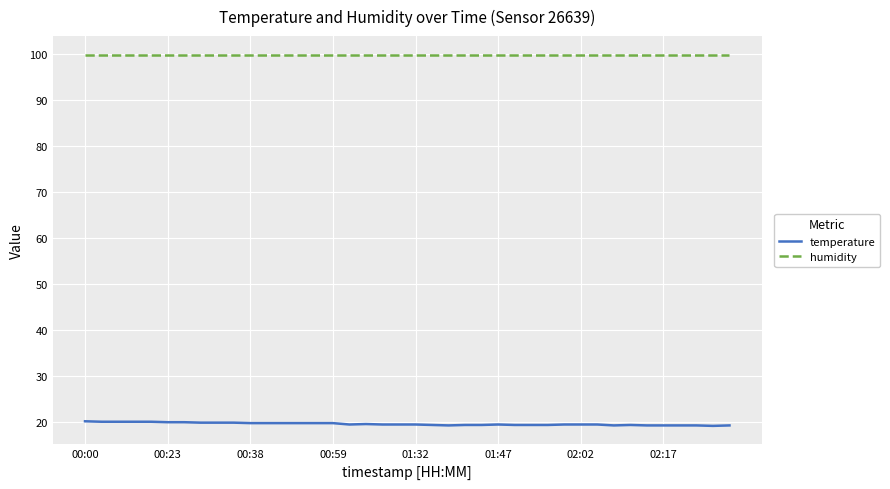

True or false: humidity and temperature intersect in this chart.

False